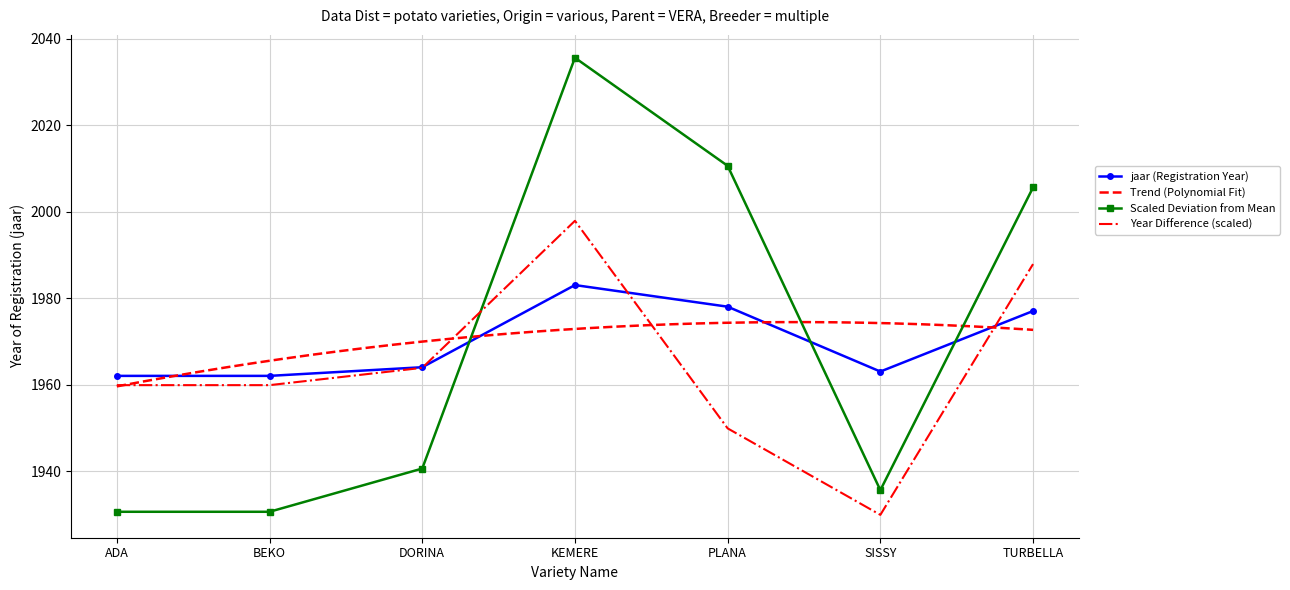

Which has a higher value, KEMERE or BEKO?

KEMERE